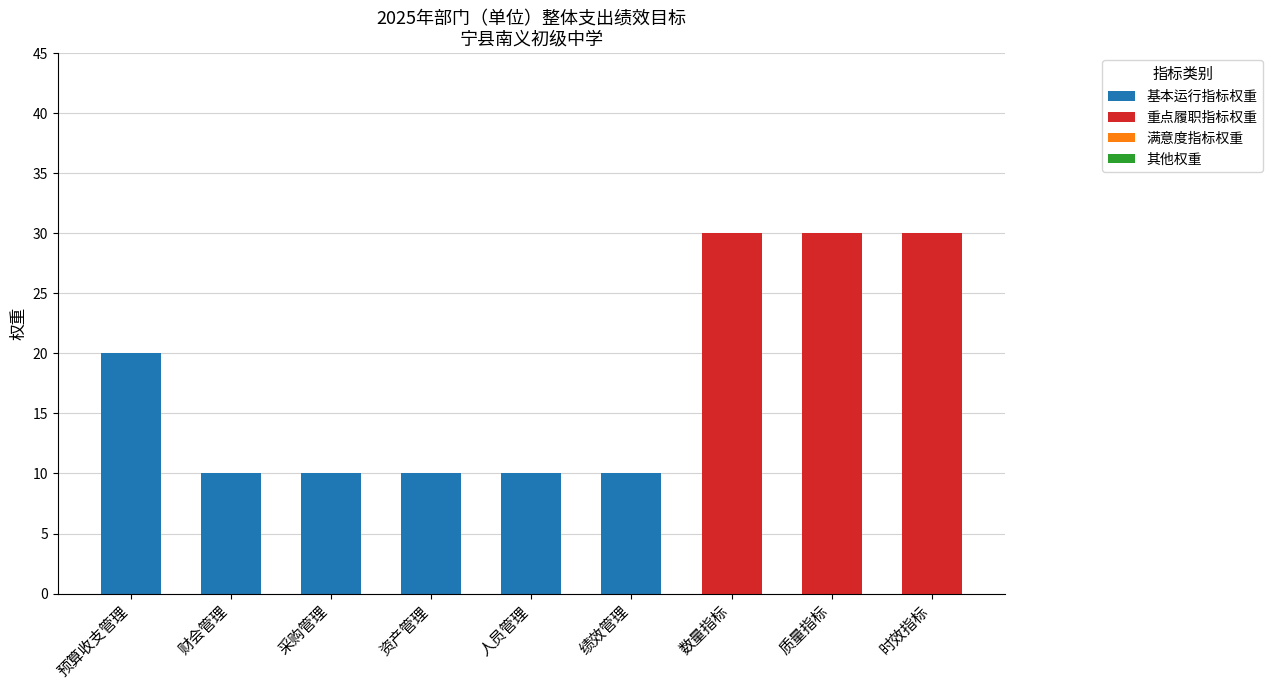

What is the maximum value for 基本运行指标权重?

20